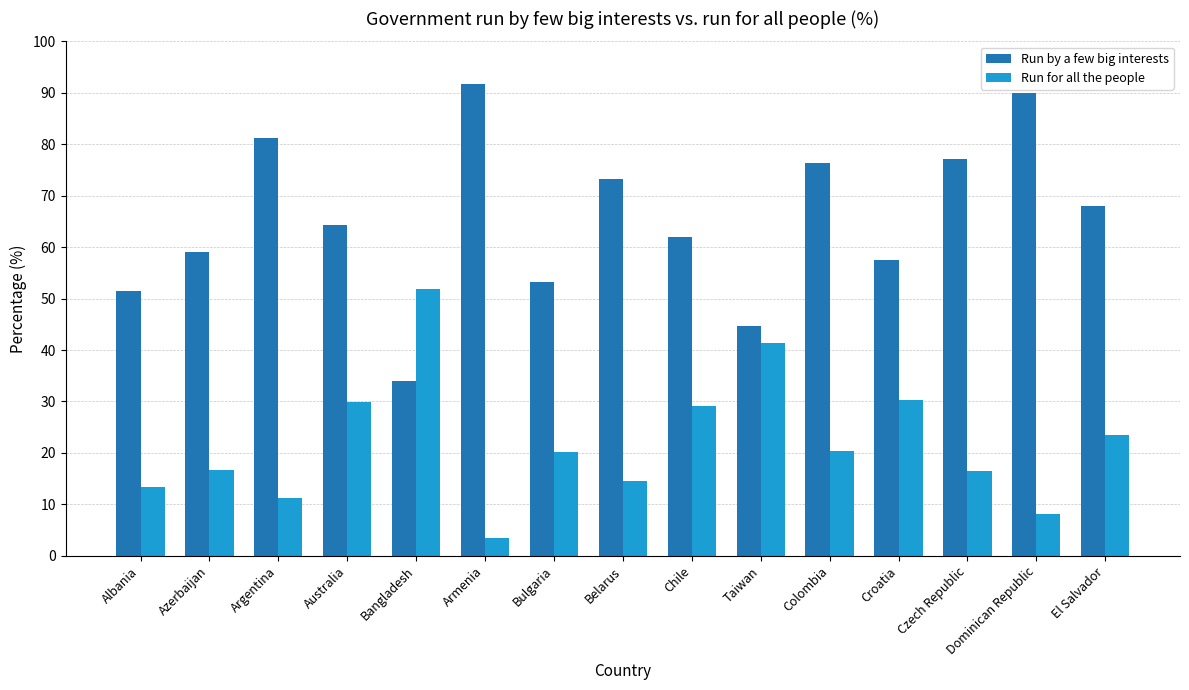

What is the total value across all series at Taiwan?

86.0